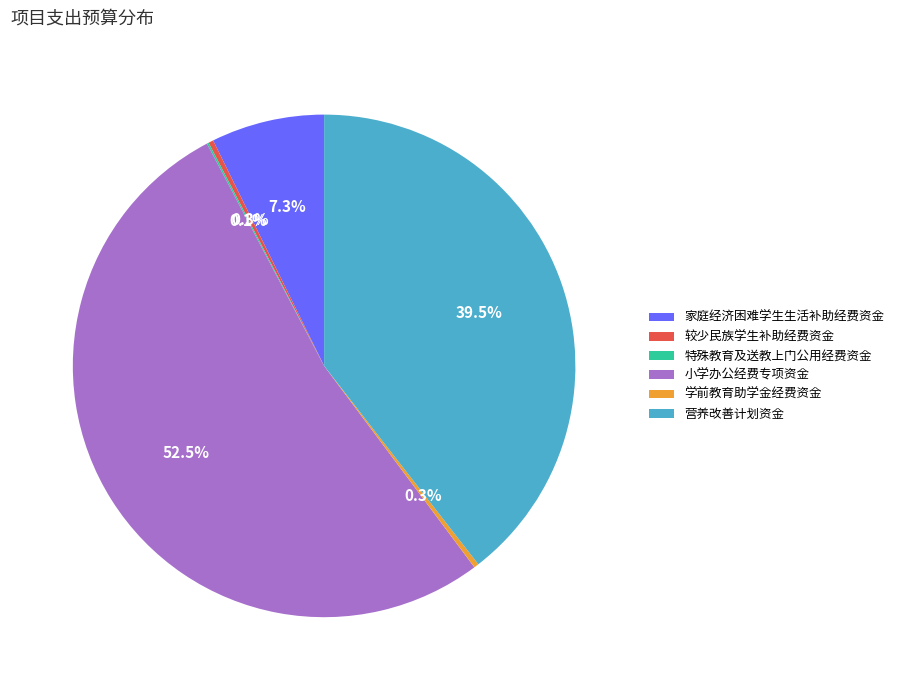

To the nearest percent, what is the average slice percentage?

17%